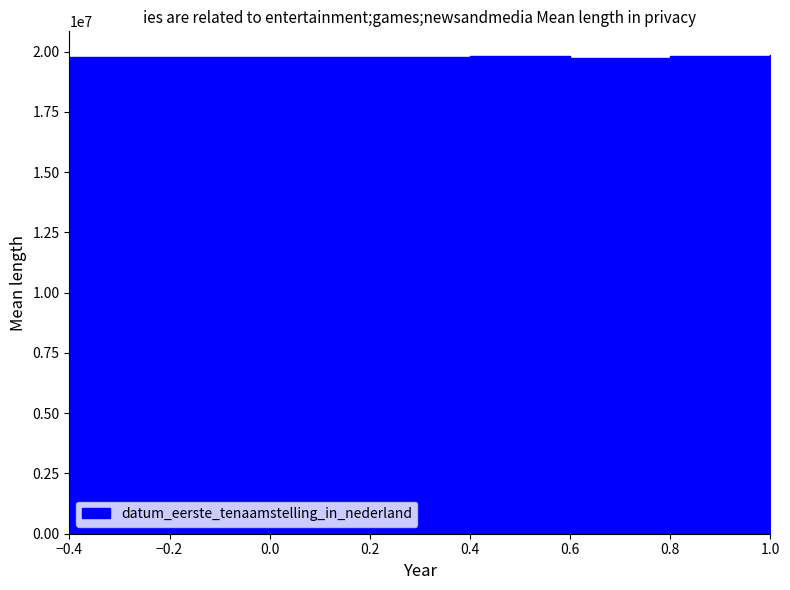

What is the minimum value shown in the chart?

19751003